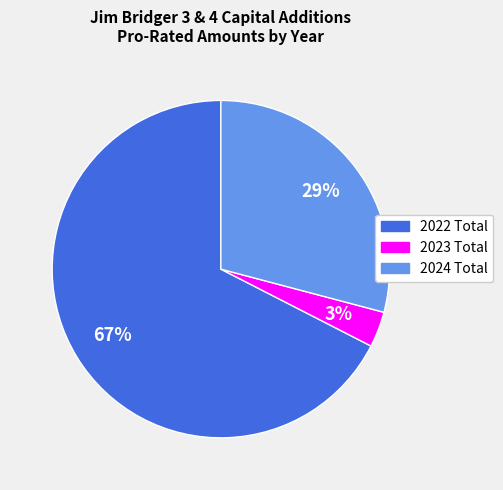

Rank the categories by value from lowest to highest.

2023 Total, 2024 Total, 2022 Total